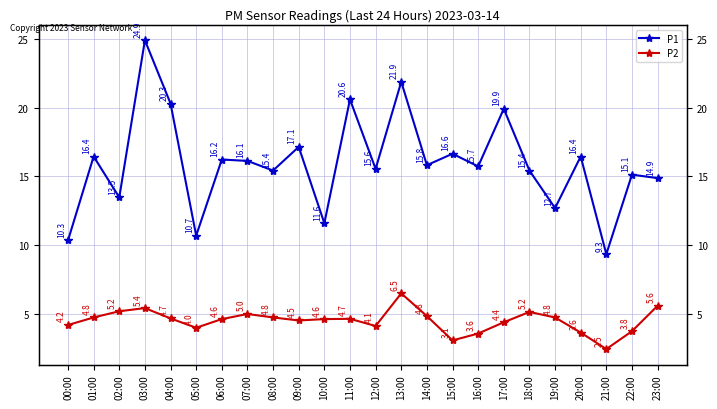

Where does the P2 series first go above 4?

00:00